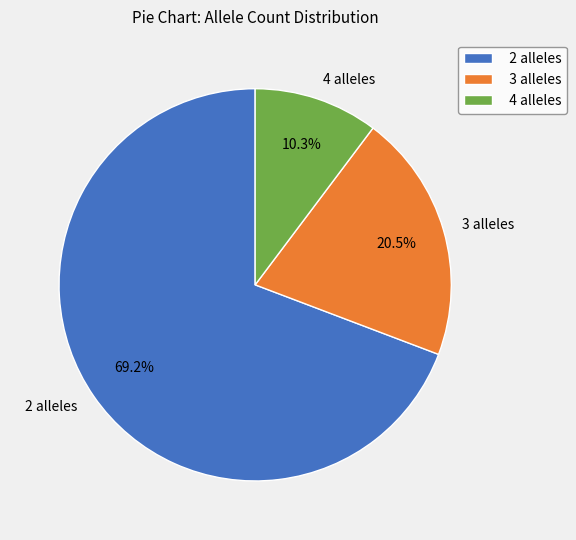

Is there a majority slice in this chart?

Yes